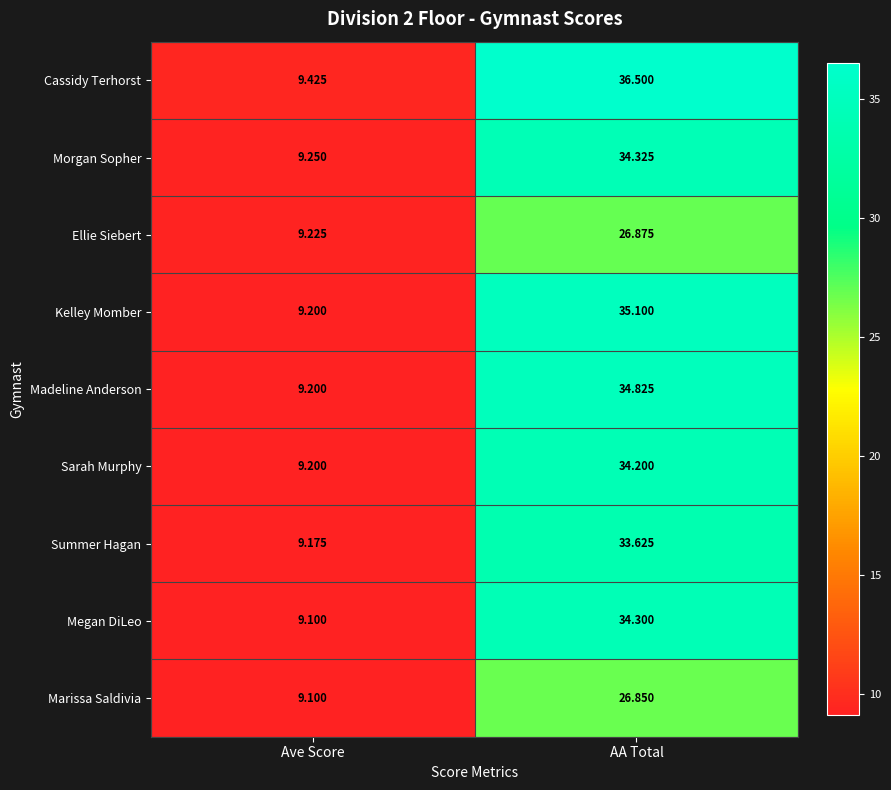

How many data points in Morgan Sopher are above 34?

1